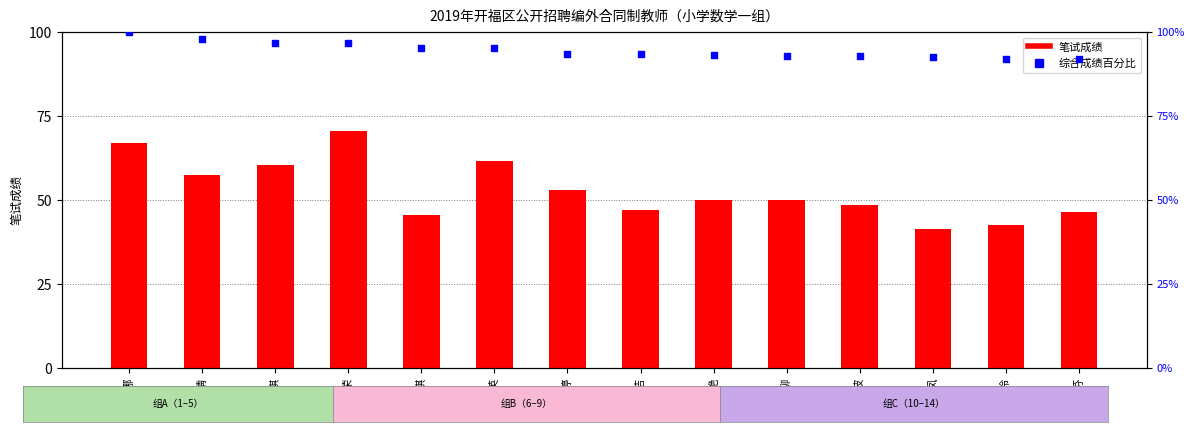

At which category is the sum across all series the highest?

廖小荣